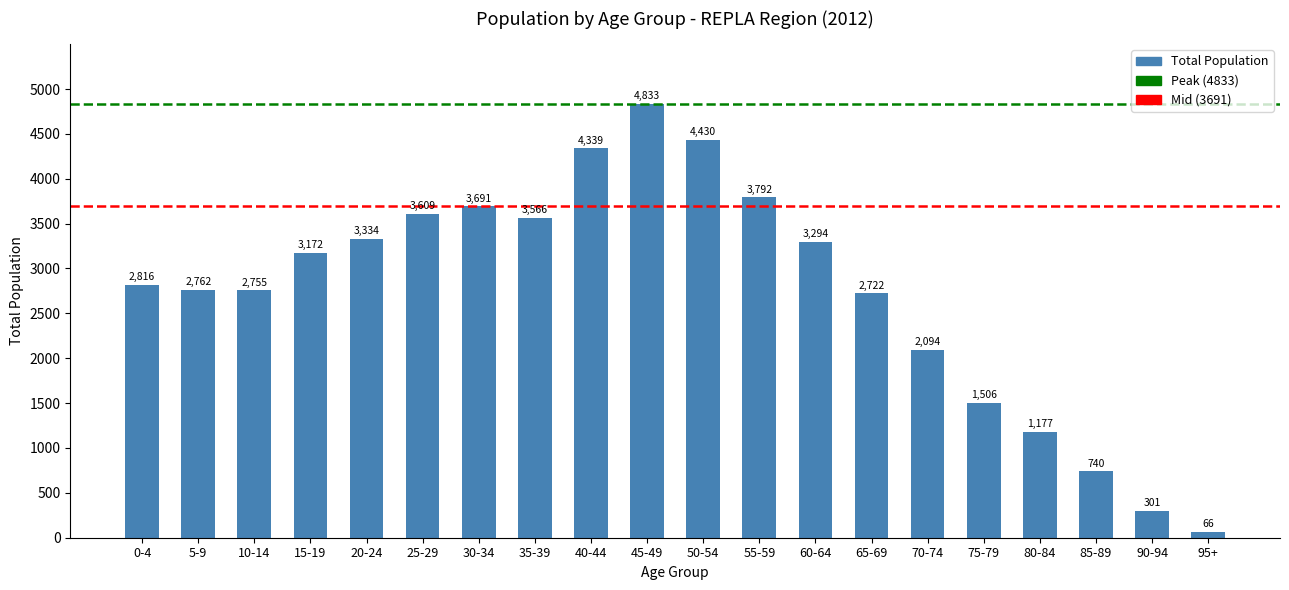

What is the label of the 4th bar from the left?

15-19